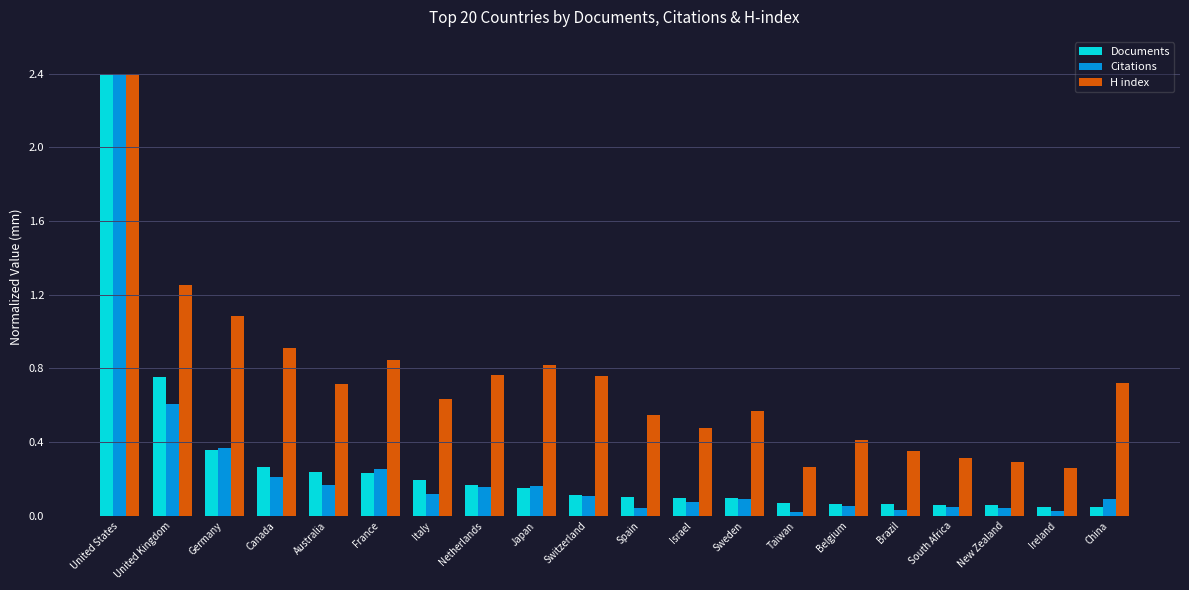

Between Netherlands and Ireland, which series saw the biggest shift?

H index